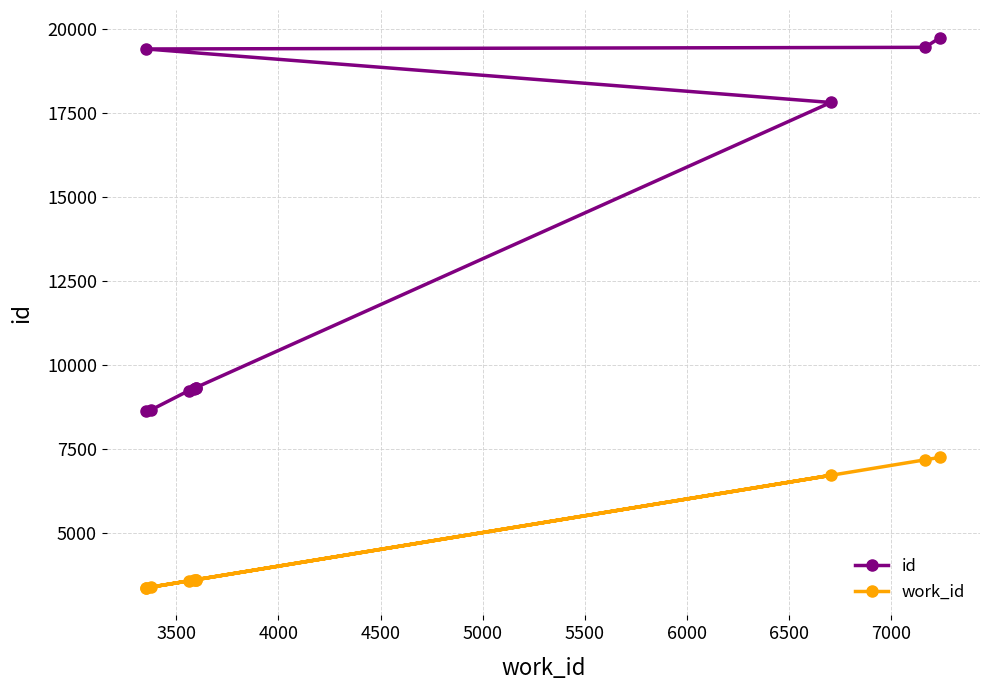

What is the minimum value shown in the chart?

3353